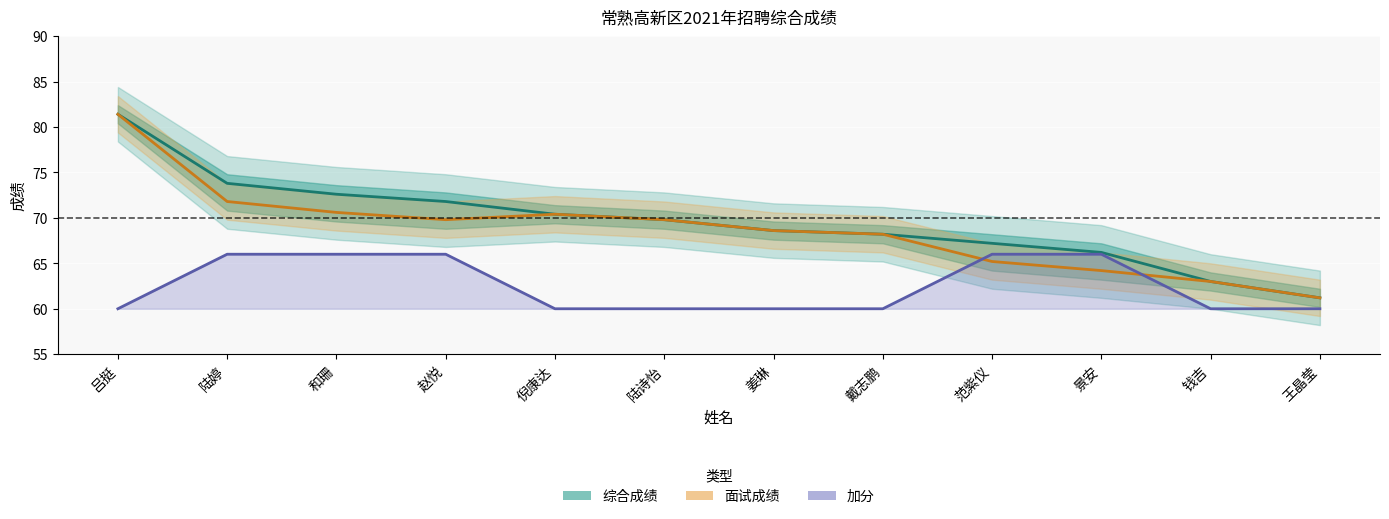

What is the smallest value displayed?

60.0